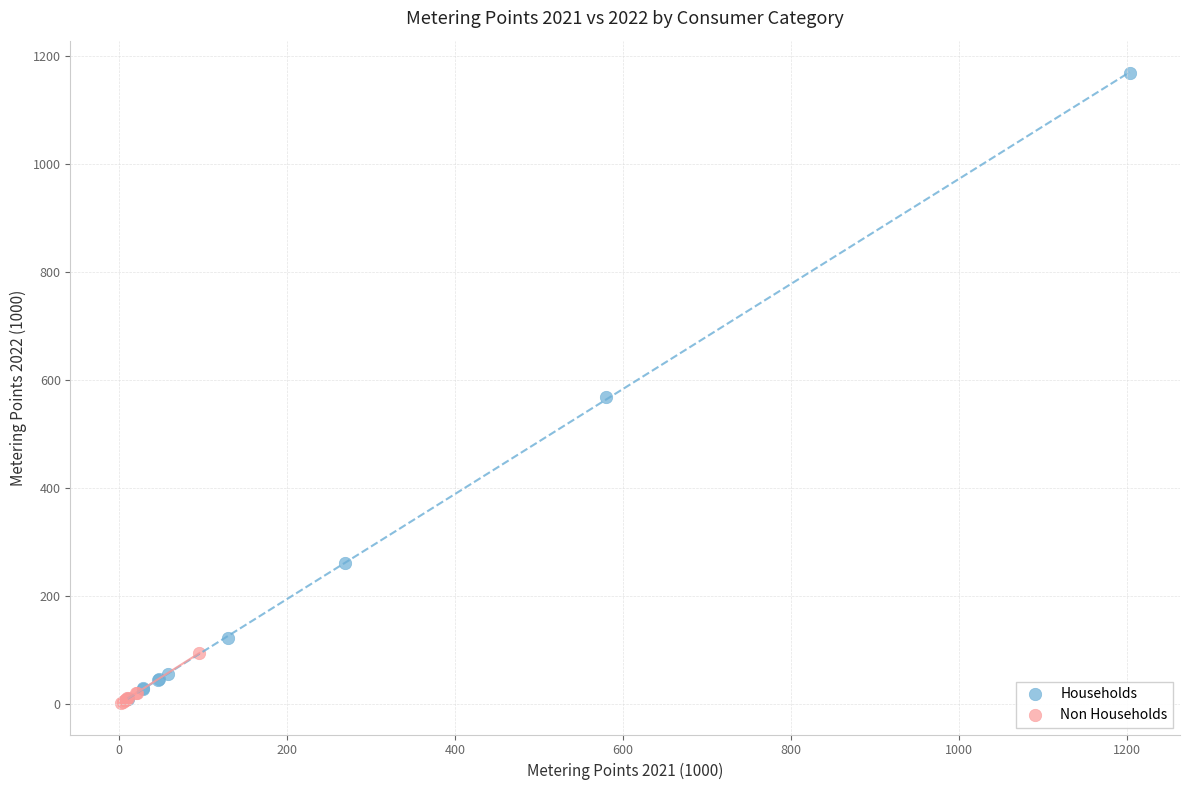

Which series has the widest spread of Y values?

Households